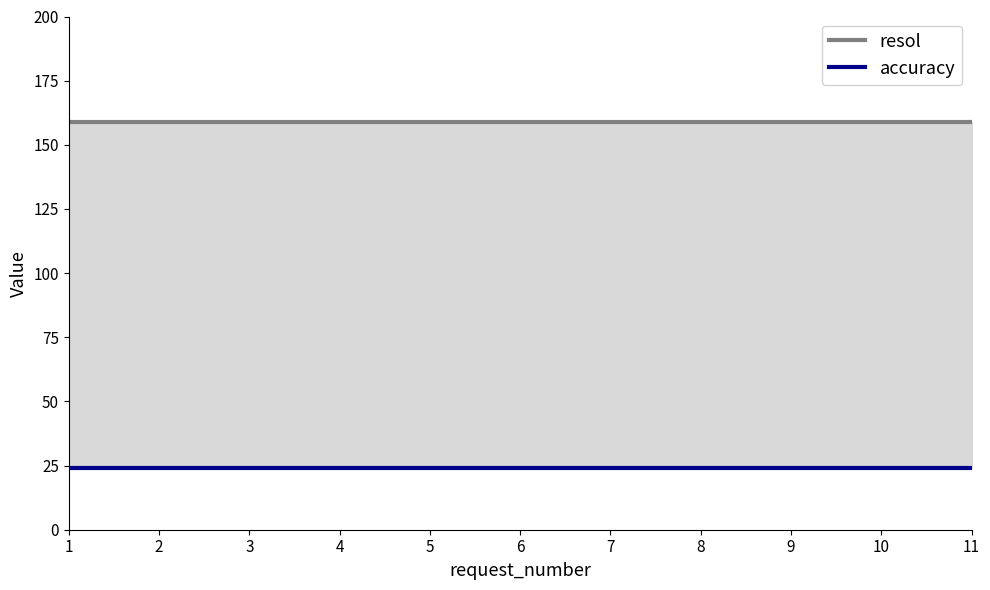

List the series in order of their overall mean, lowest first.

accuracy, resol